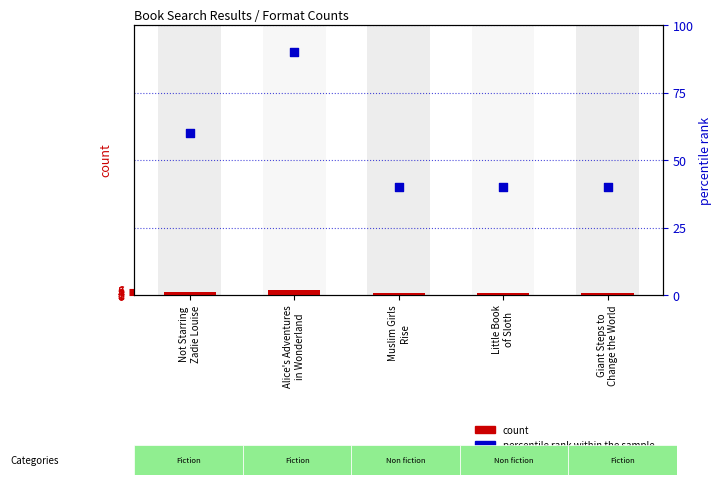

Which series has the largest Y range (max minus min)?

percentile rank within the sample